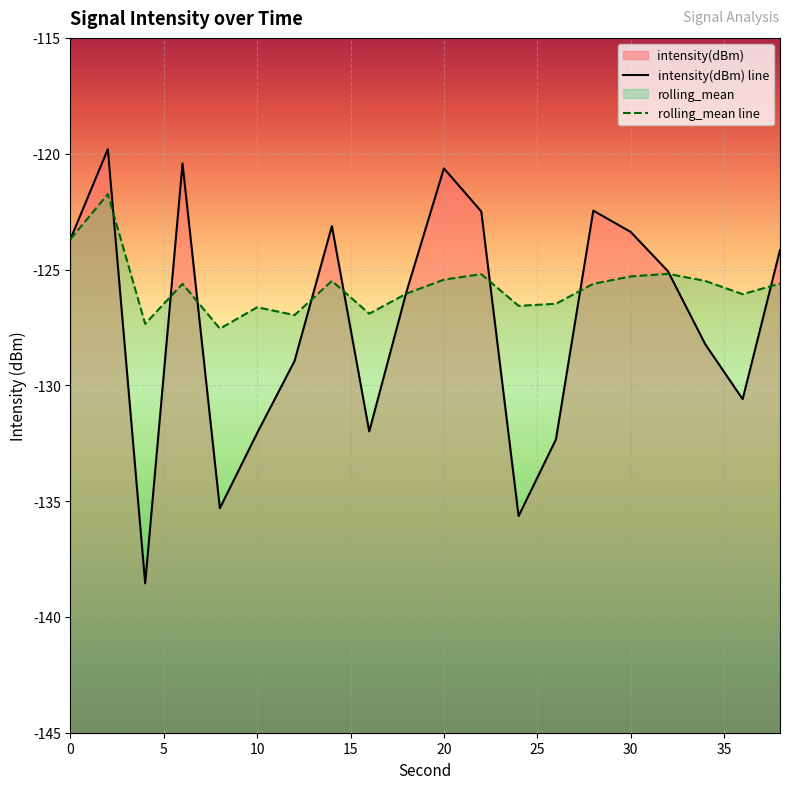

Is the value of rolling_mean at 38 greater than the value of intensity(dBm) at 24?

Yes